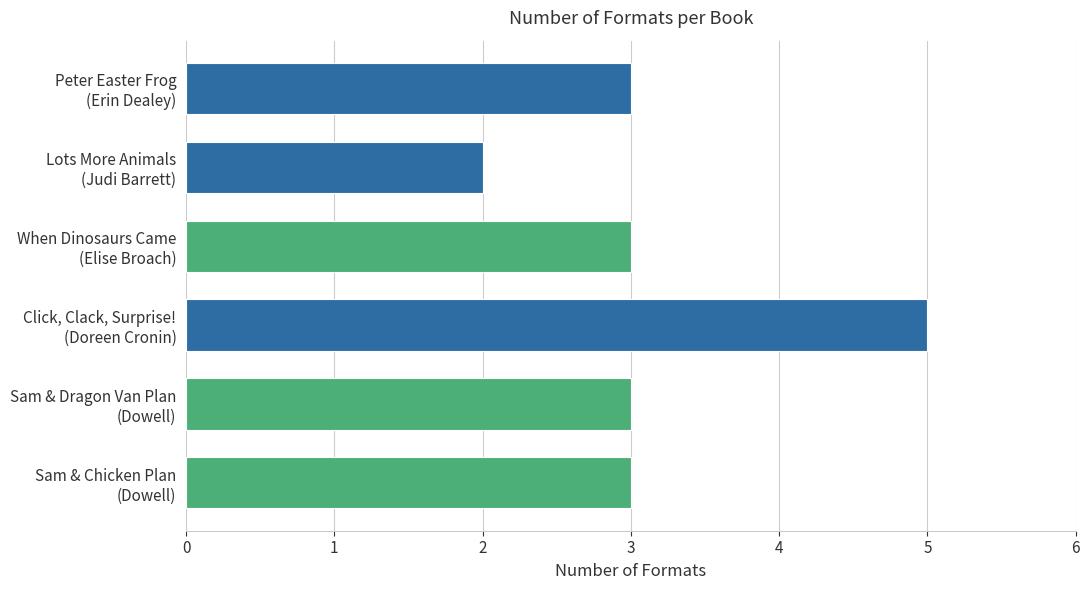

What is the sum of all values?

19